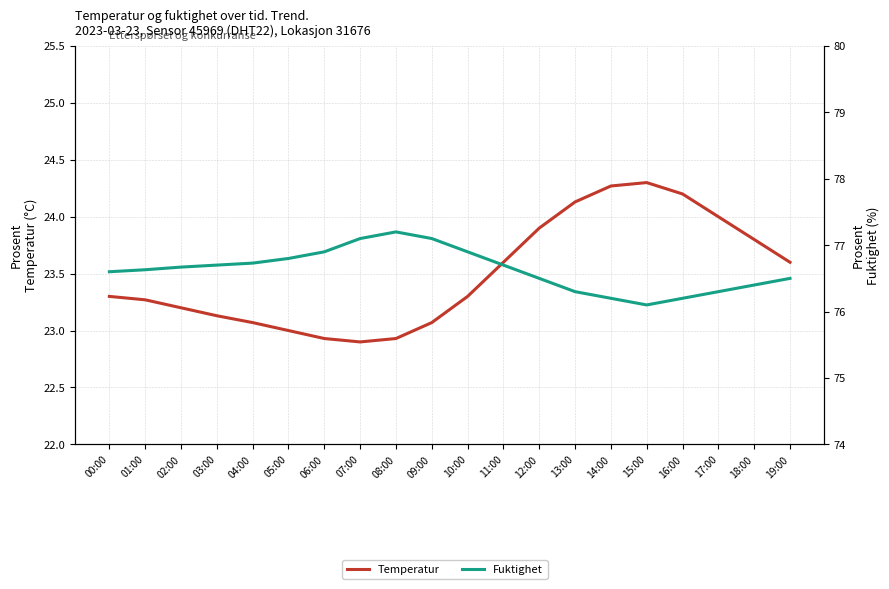

What is the greatest value displayed?

77.2